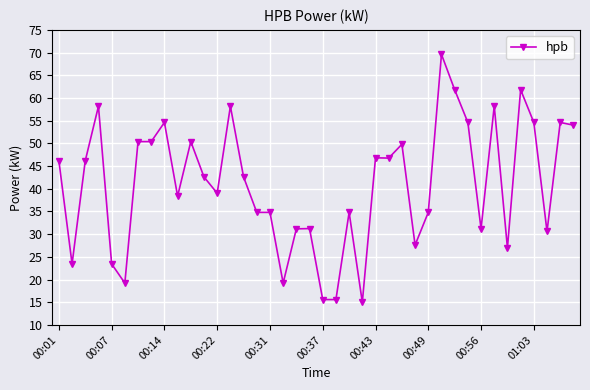

What is the value of the 1st point from the left?

46.2